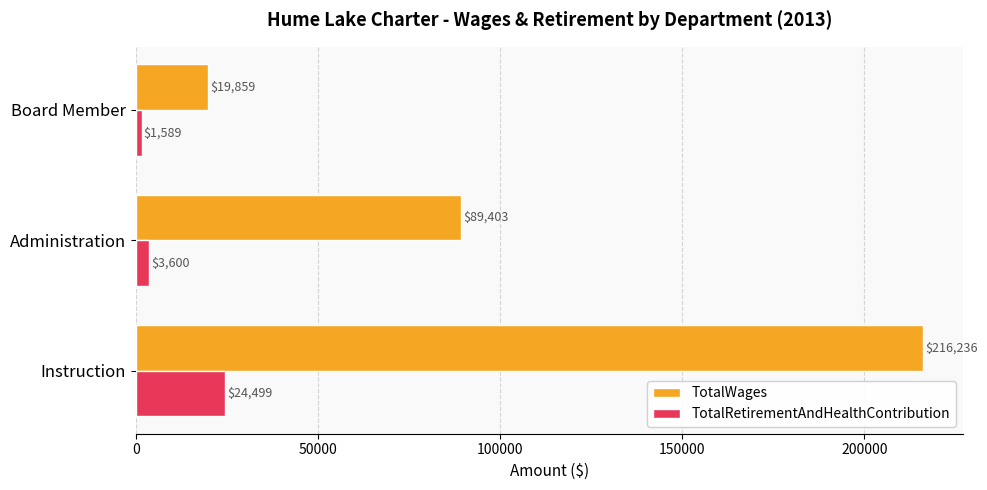

What is the average value of the TotalWages series?

108499